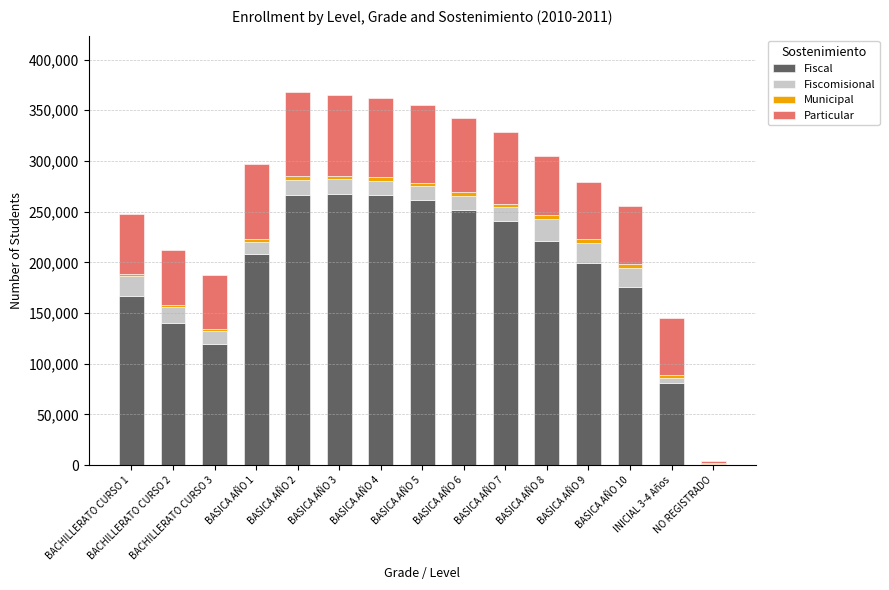

What is the maximum value for Fiscal?

267608